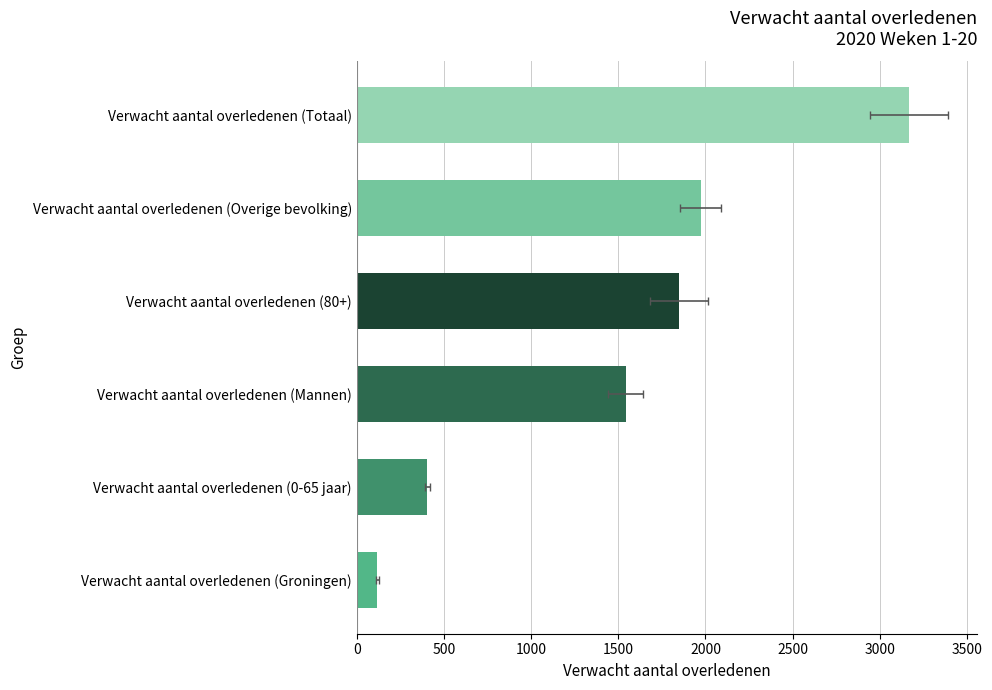

Is it true that the value at Verwacht aantal overledenen (0-65 jaar) is 405.4?

True